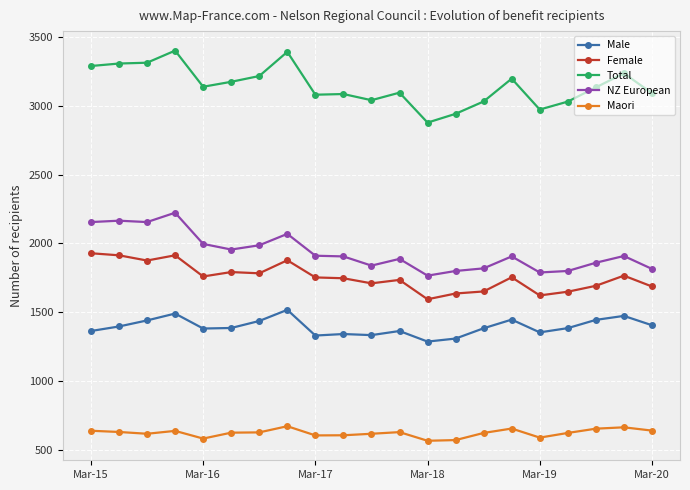

What are all the series names shown in the legend?

Male, Female, Total, NZ European, Maori